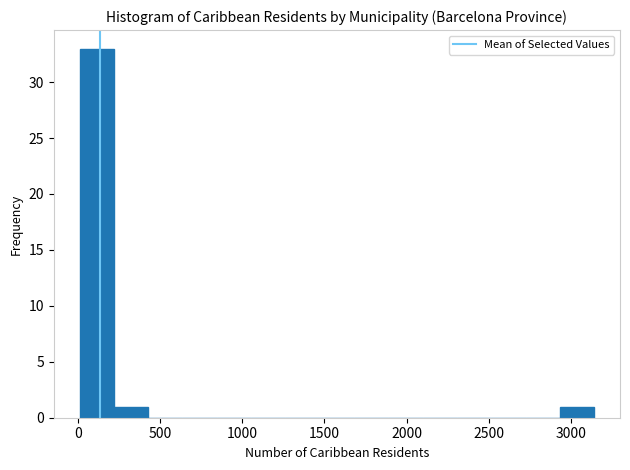

Reading left to right, list every bar in this chart as the range it spans on the x-axis followed by its height. Neither the bar edges nor the heights are printed on the chart, so give them approximately, as read against the axes.

0 to 200: 33
200 to 450: 1
450 to 650: 0
650 to 850: 0
850 to 1050: 0
1050 to 1250: 0
1250 to 1450: 0
1450 to 1700: 0
1700 to 1900: 0
1900 to 2100: 0
2100 to 2300: 0
2300 to 2500: 0
2500 to 2700: 0
2700 to 2950: 0
2950 to 3150: 1